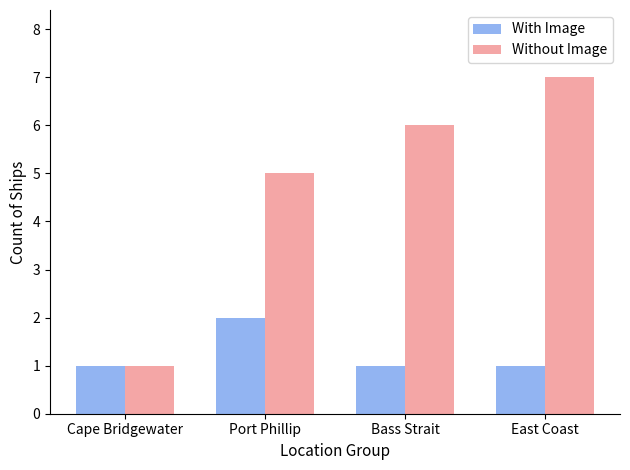

What is the label of the 2nd bar from the left?

Port Phillip